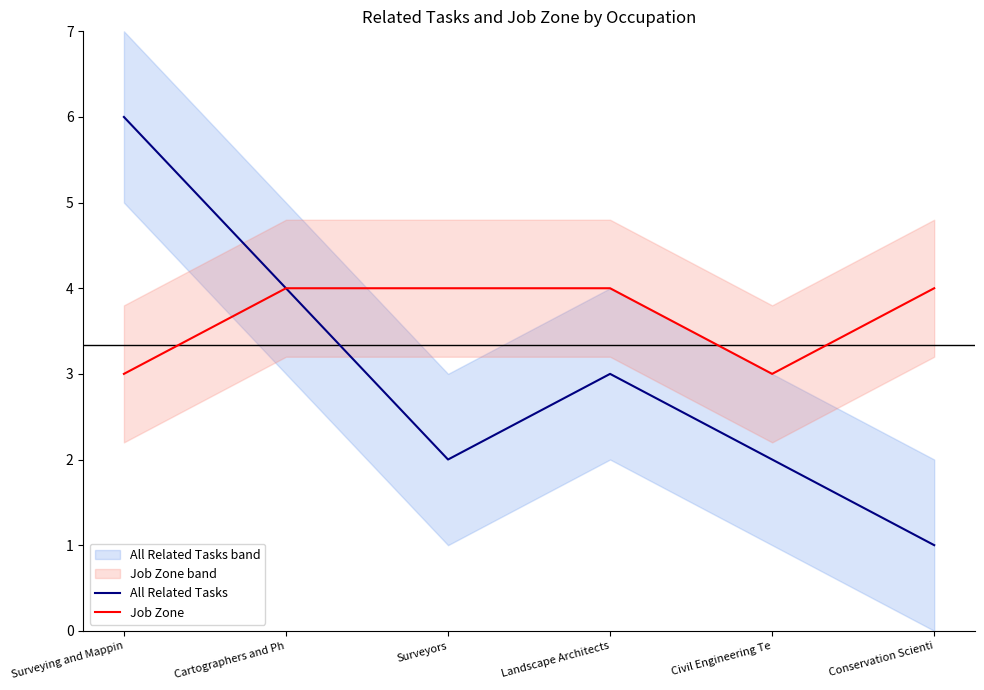

What is the value of the Job Zone point at the 1st from the left?

3